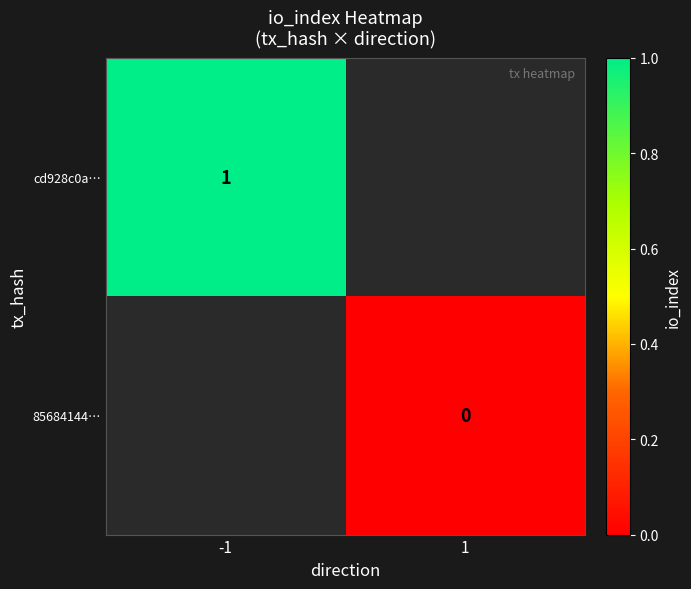

Is the value of cd928c0a… at -1 greater than the value of 85684144… at 1?

Yes